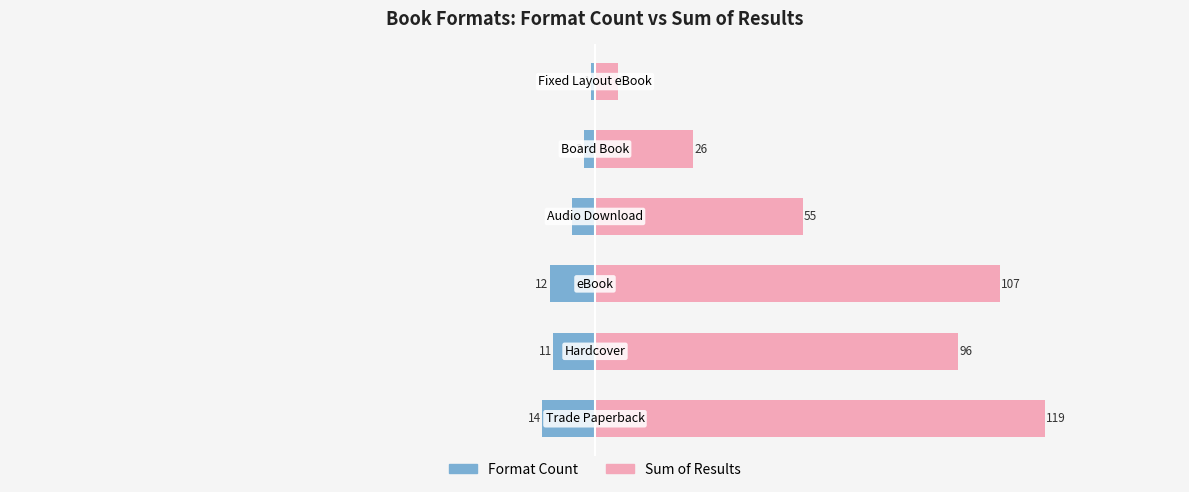

What is the value of the Sum of Results bar at the 3rd from the left?

107